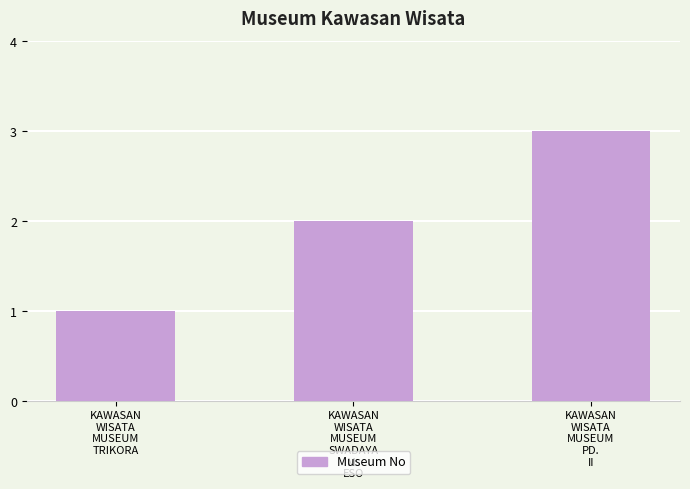

How many values are below 2?

1